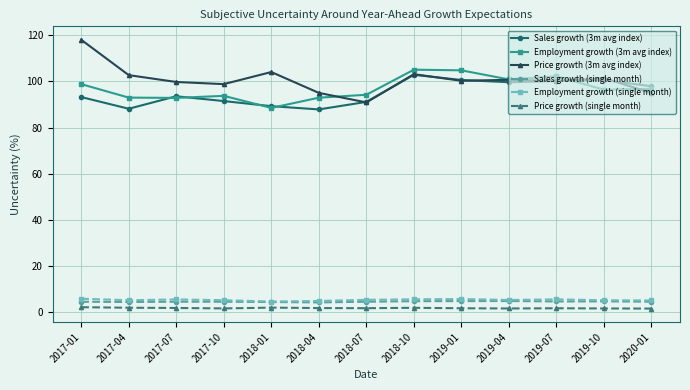

What is the value of the Price growth (single month) point at the 1st from the left?

2.2